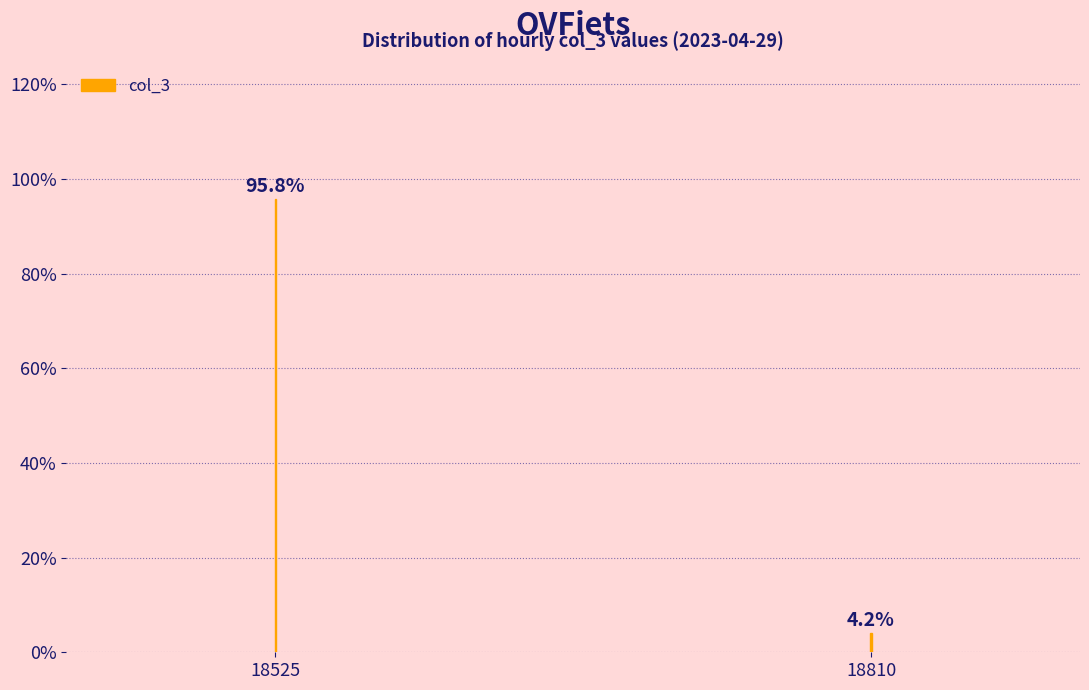

Reading left to right, extract all data points from this chart.

95.8	4.2